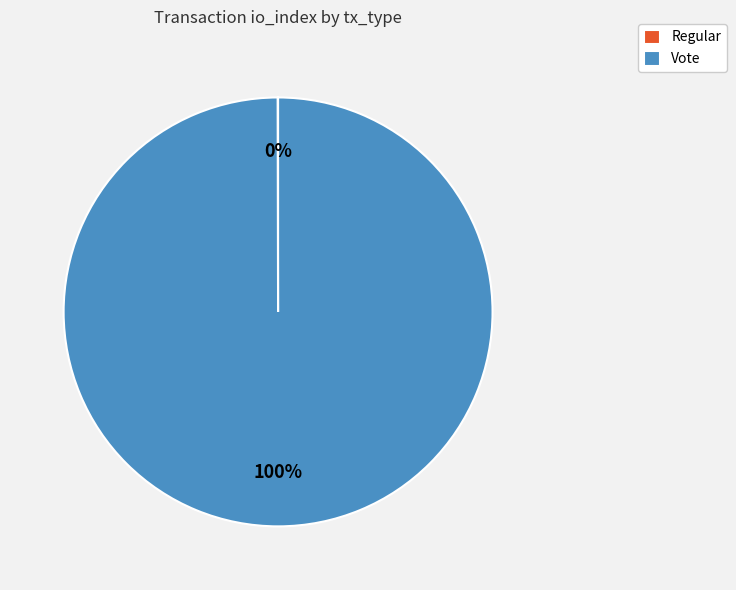

Is there any slice that represents more than half of the pie?

Yes